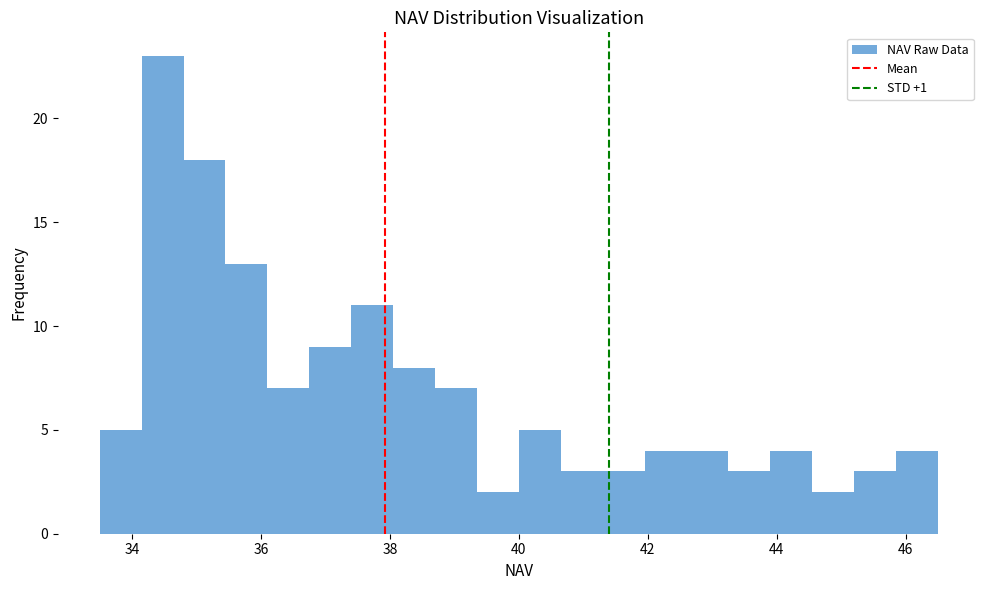

Read against the x-axis, roughly where is the centre of the tallest bar?

34.4